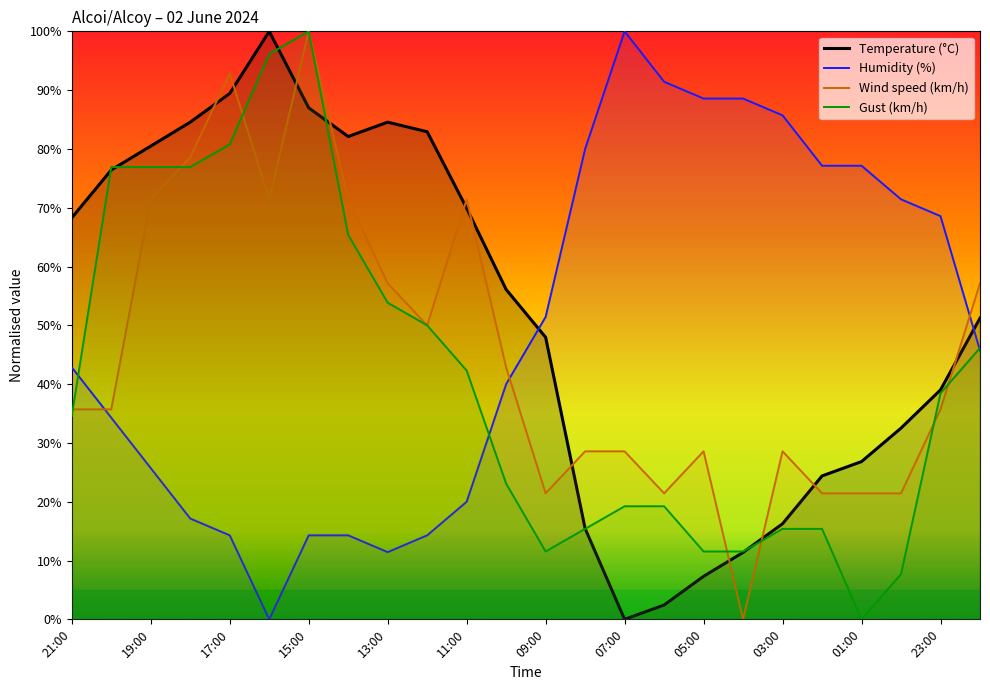

Does the chart have visible grid lines?

No